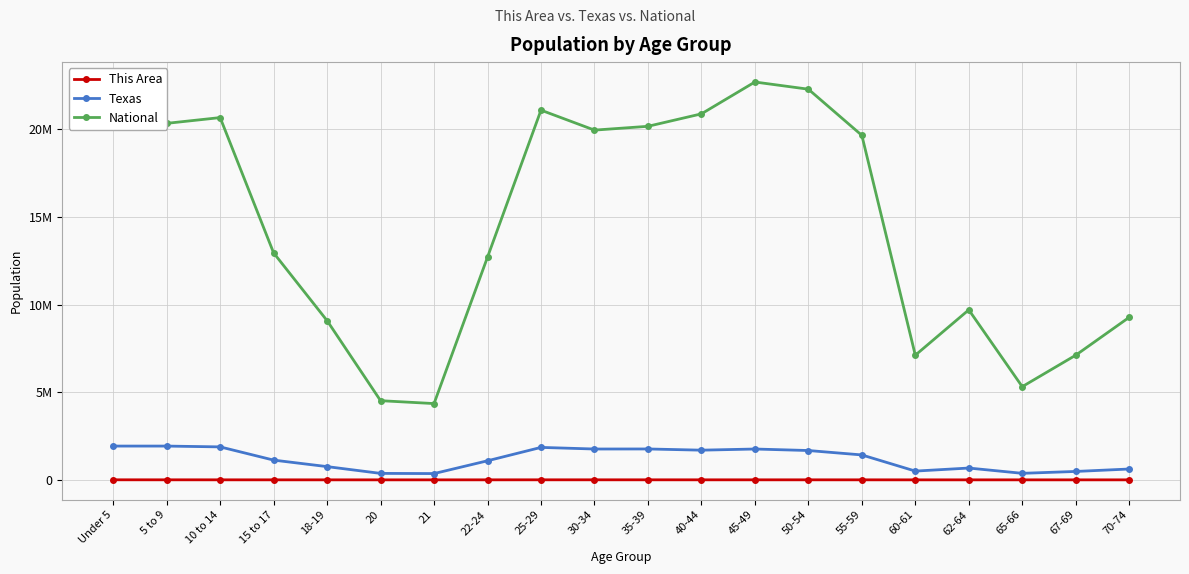

Is this an area chart (filled region under the line)?

No